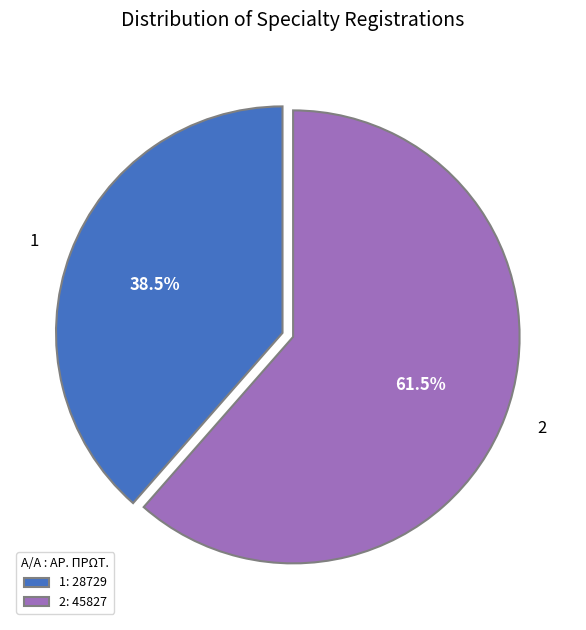

Which category has the biggest portion of the pie?

2